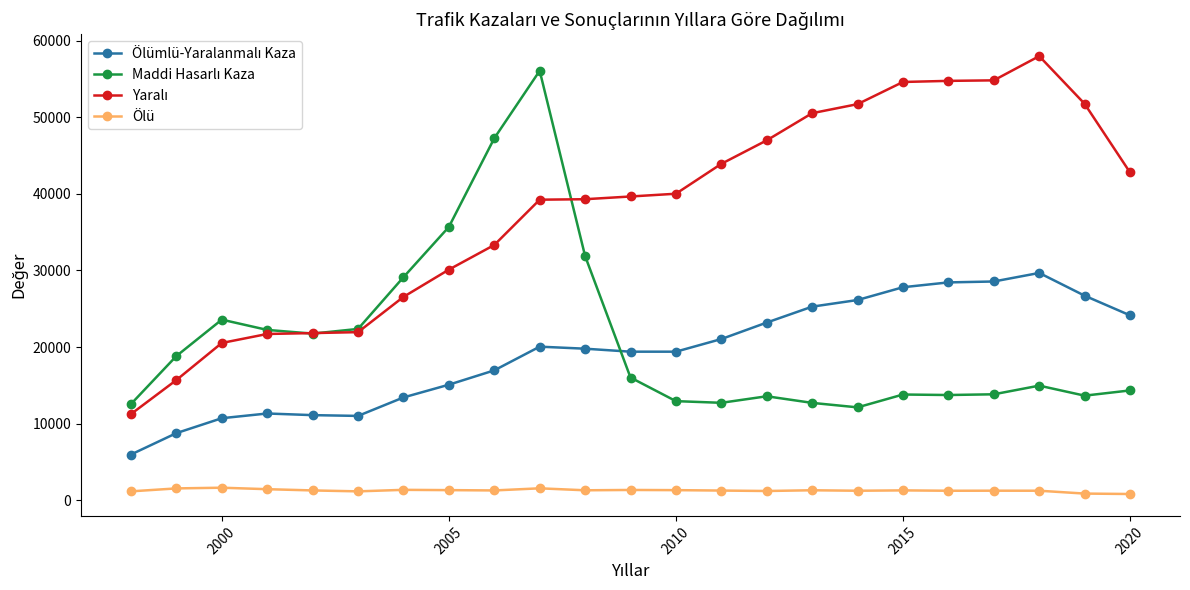

What is the value of the Ölü point at the 5th from the left?

1269